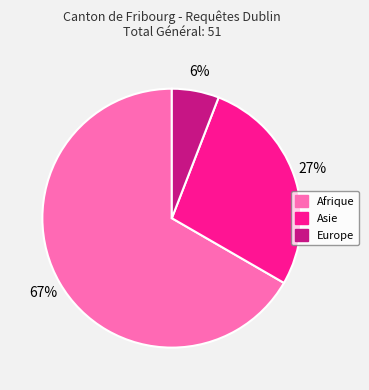

Is there a majority slice in this chart?

Yes